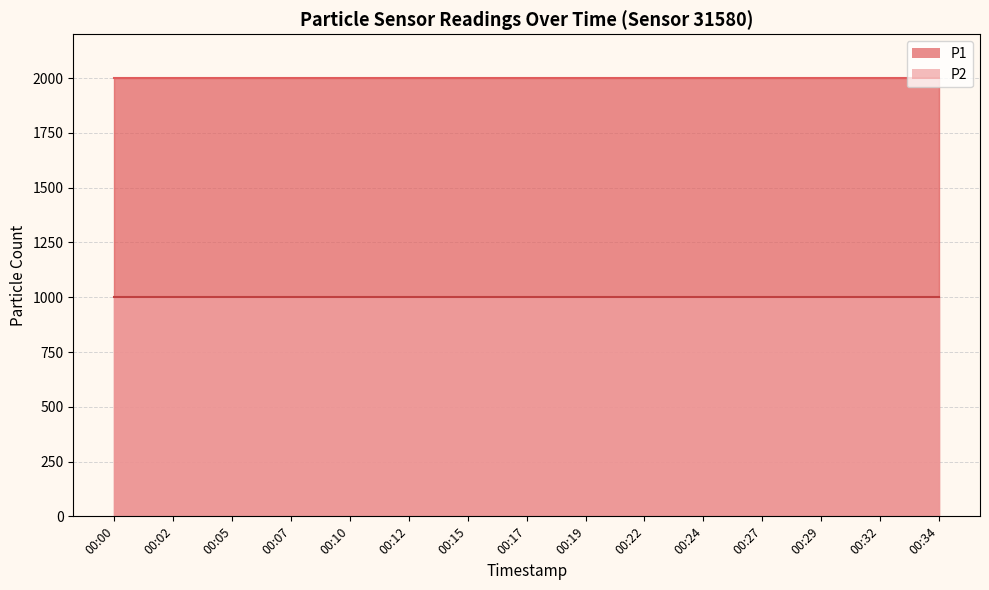

At which category is the sum across all series the highest?

00:00